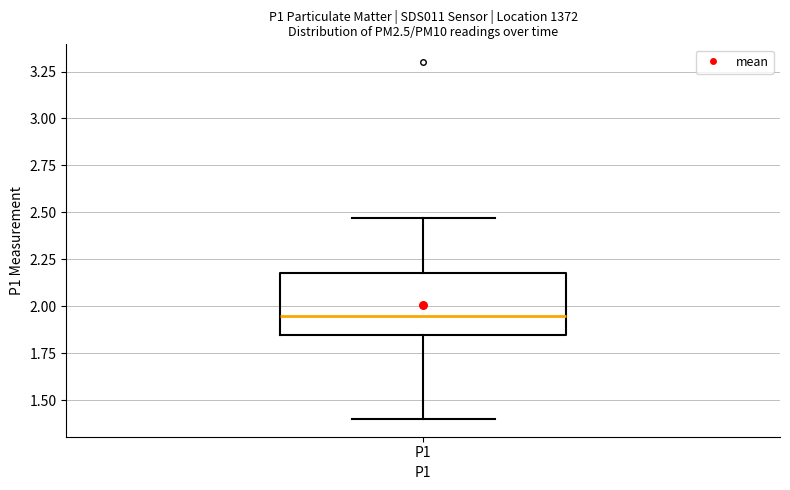

Read this box plot against the y-axis: the position of the median line, the range covered by the box, and the ends of both whiskers. The values are not printed on the chart, so give them approximately, as read against the axis.

median 1.95, box 1.85 to 2.20, whiskers 1.40 to 2.45